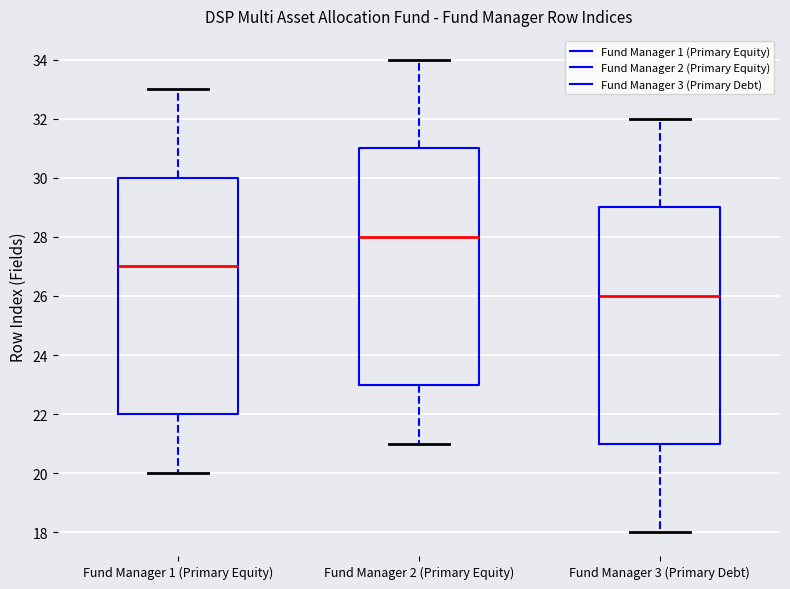

Reading left to right, read every box against the y-axis: the position of its median line, the range the box covers, and the ends of its whiskers. The values are not printed on the chart, so give them approximately, as read against the axis.

Fund Manager 1 (Primary Equity): median 27, box 22 to 30, whiskers 20 to 33
Fund Manager 2 (Primary Equity): median 28, box 23 to 31, whiskers 21 to 34
Fund Manager 3 (Primary Debt): median 26, box 21 to 29, whiskers 18 to 32